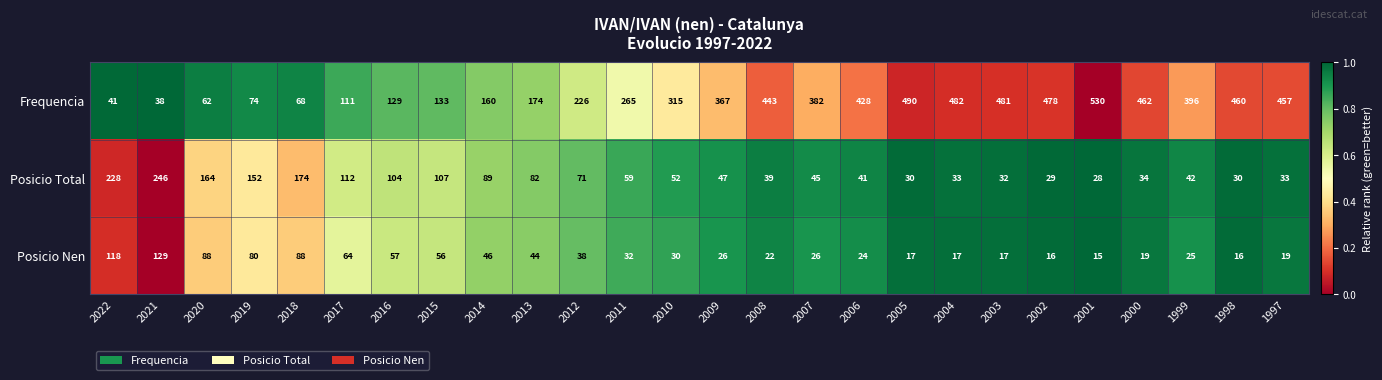

What is the highest value of the Posicio Nen series?

129